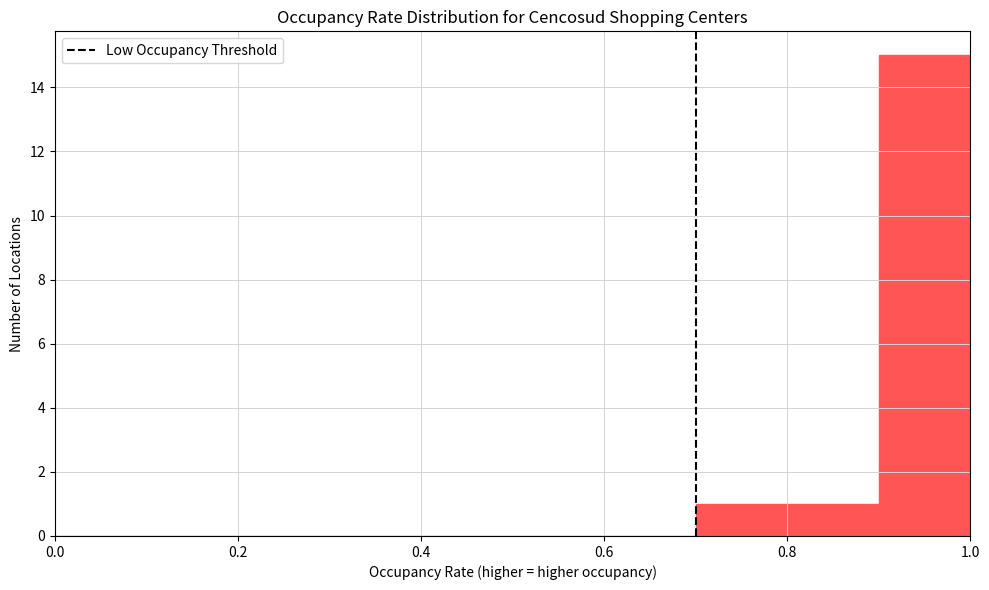

Reading left to right, list every bar in this chart as the range it spans on the x-axis followed by its height. The values are not printed on the chart, so give them approximately, as read against the axis.

0.0 to 0.1: 0
0.1 to 0.2: 0
0.2 to 0.3: 0
0.3 to 0.4: 0
0.4 to 0.5: 0
0.5 to 0.6: 0
0.6 to 0.7: 0
0.7 to 0.8: 1
0.8 to 0.9: 1
0.9 to 1.0: 15